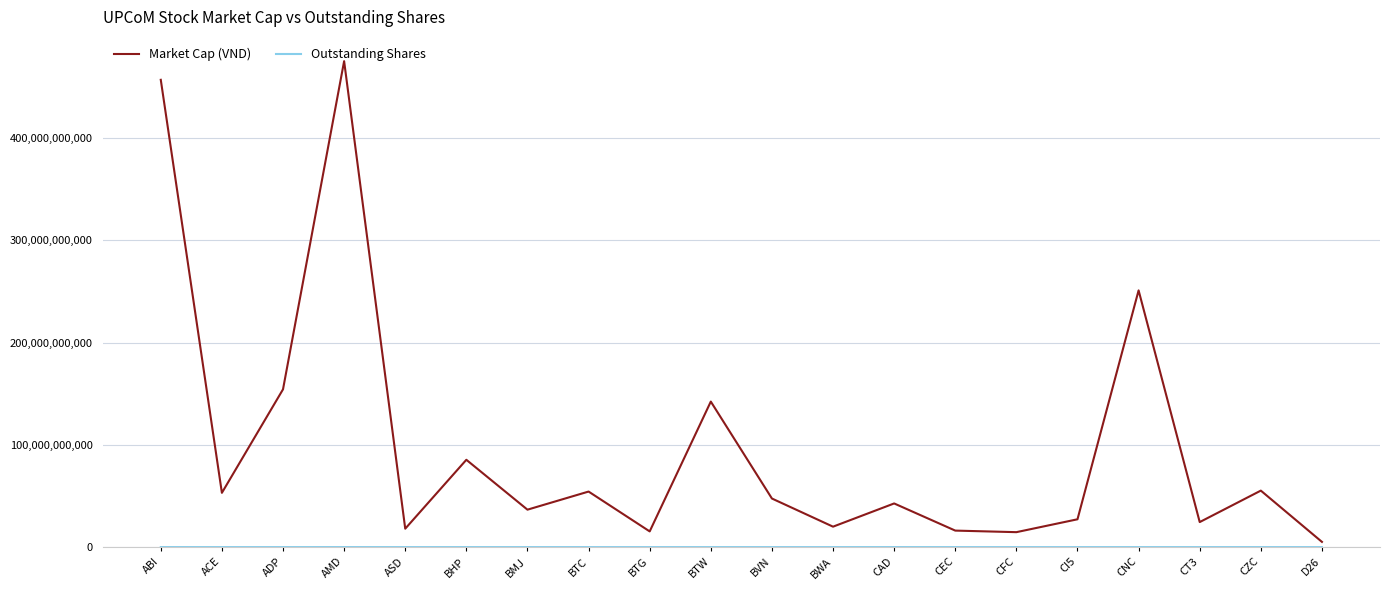

How many values in the Market Cap (VND) series are below 47500000000?

10